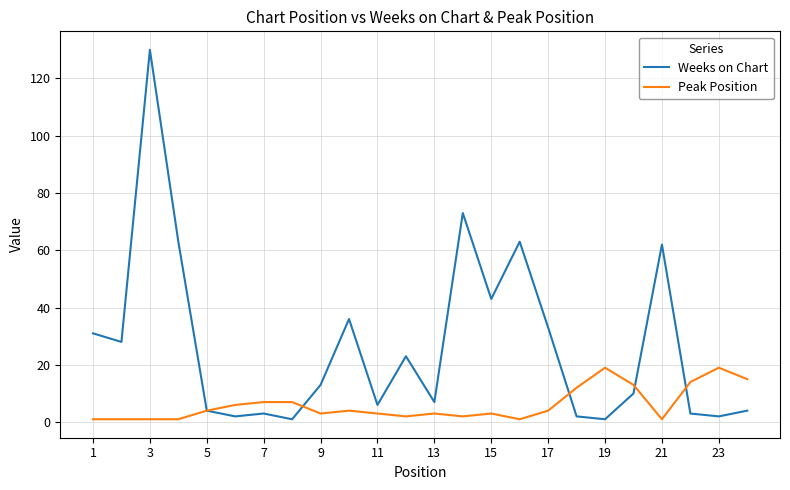

List the series in order of their peak value, lowest first.

Peak Position, Weeks on Chart